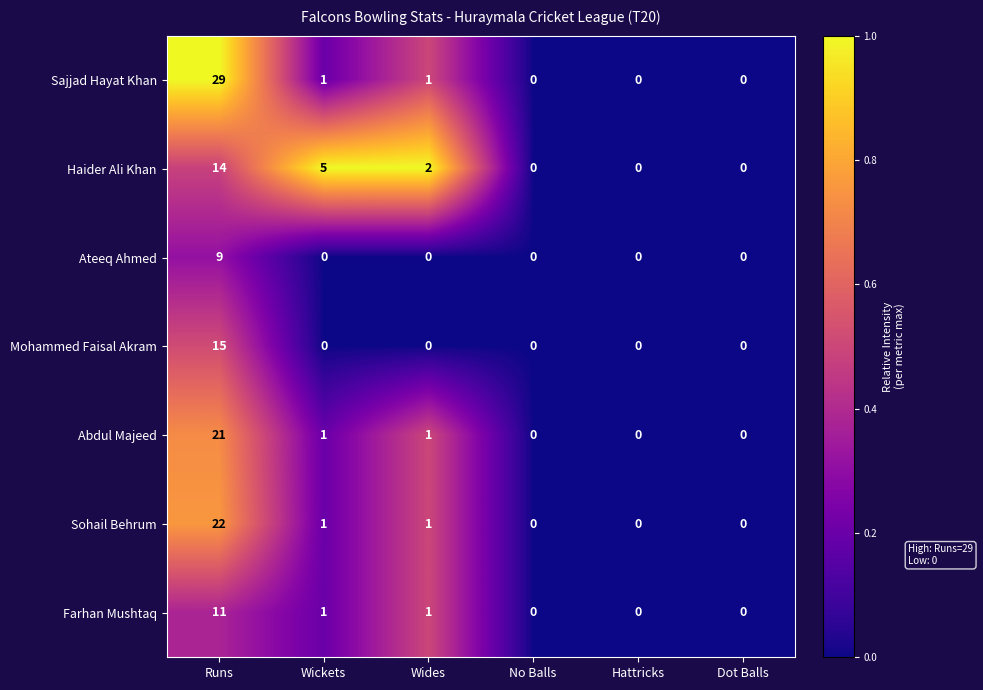

Which series has the widest spread of values?

Sajjad Hayat Khan